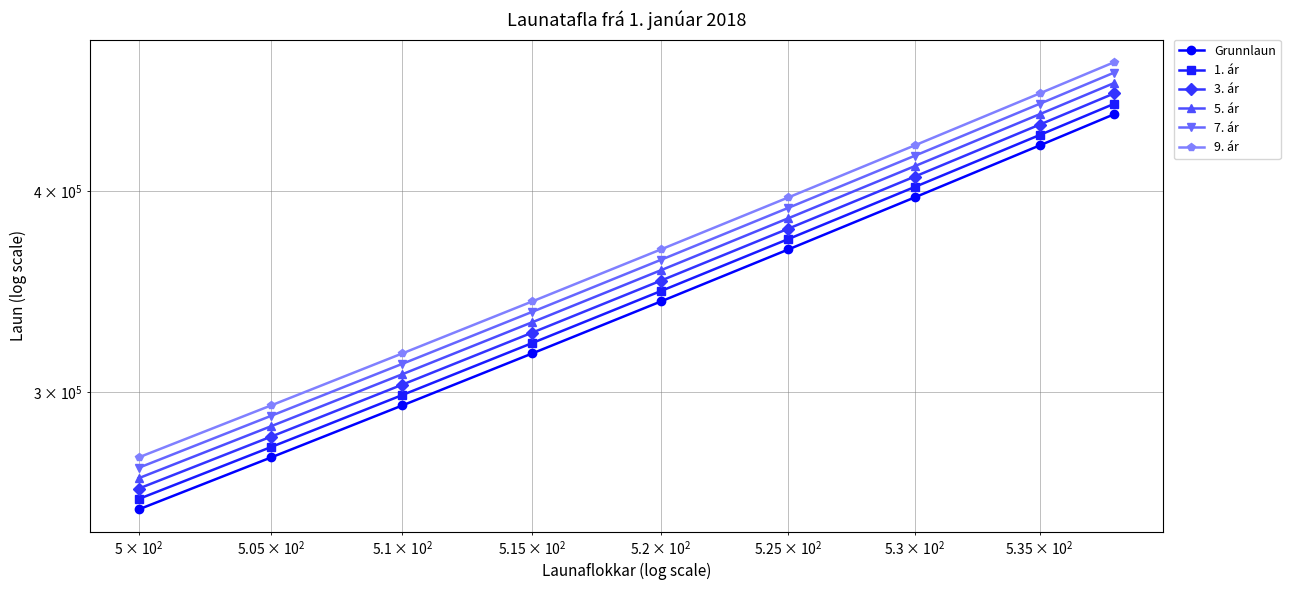

What are all the series names shown in the legend?

Grunnlaun, 1. ár, 3. ár, 5. ár, 7. ár, 9. ár